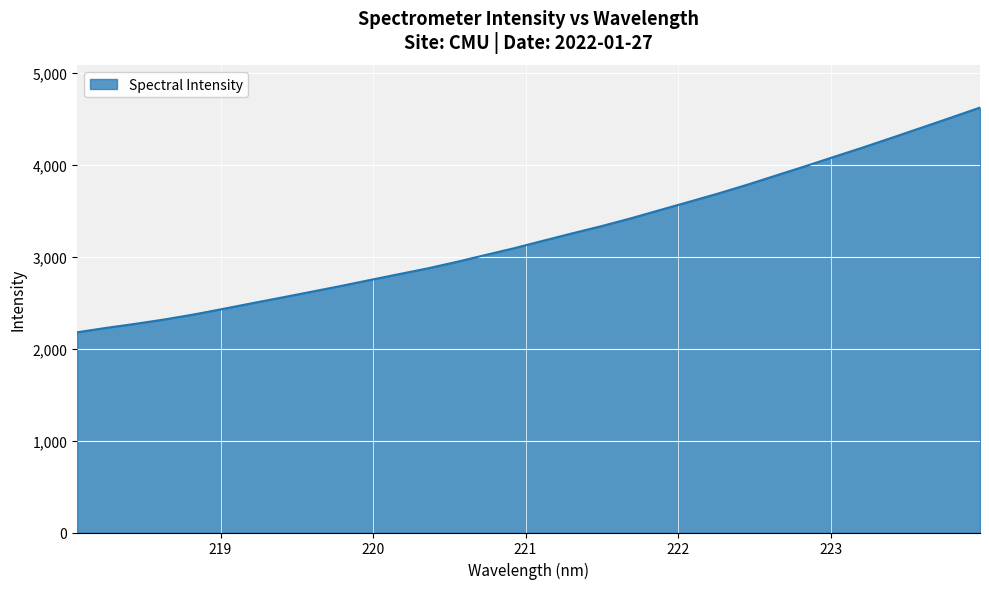

What is the greatest value displayed?

4621.1